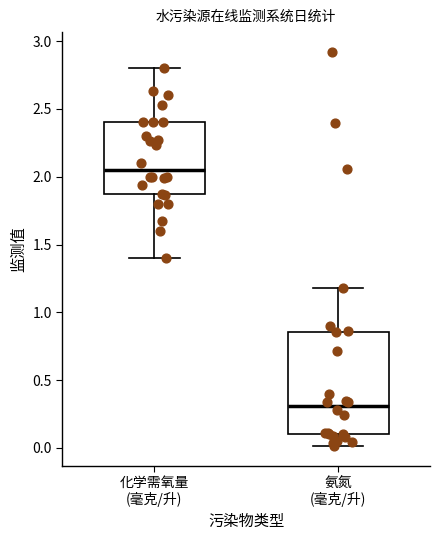

Which box is the tallest, from its lower edge to its upper edge?

氨氮 (毫克/升)